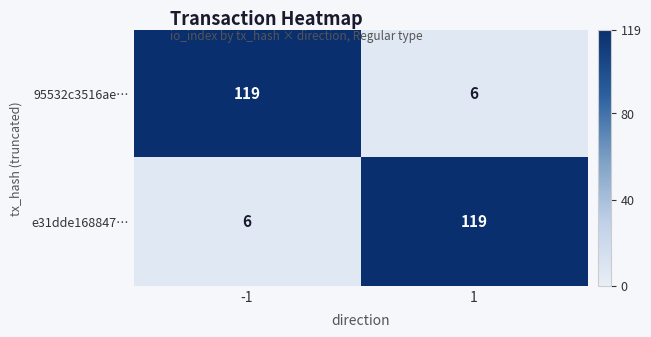

The e31dde168847… series shows 61 at 1. True or false?

False